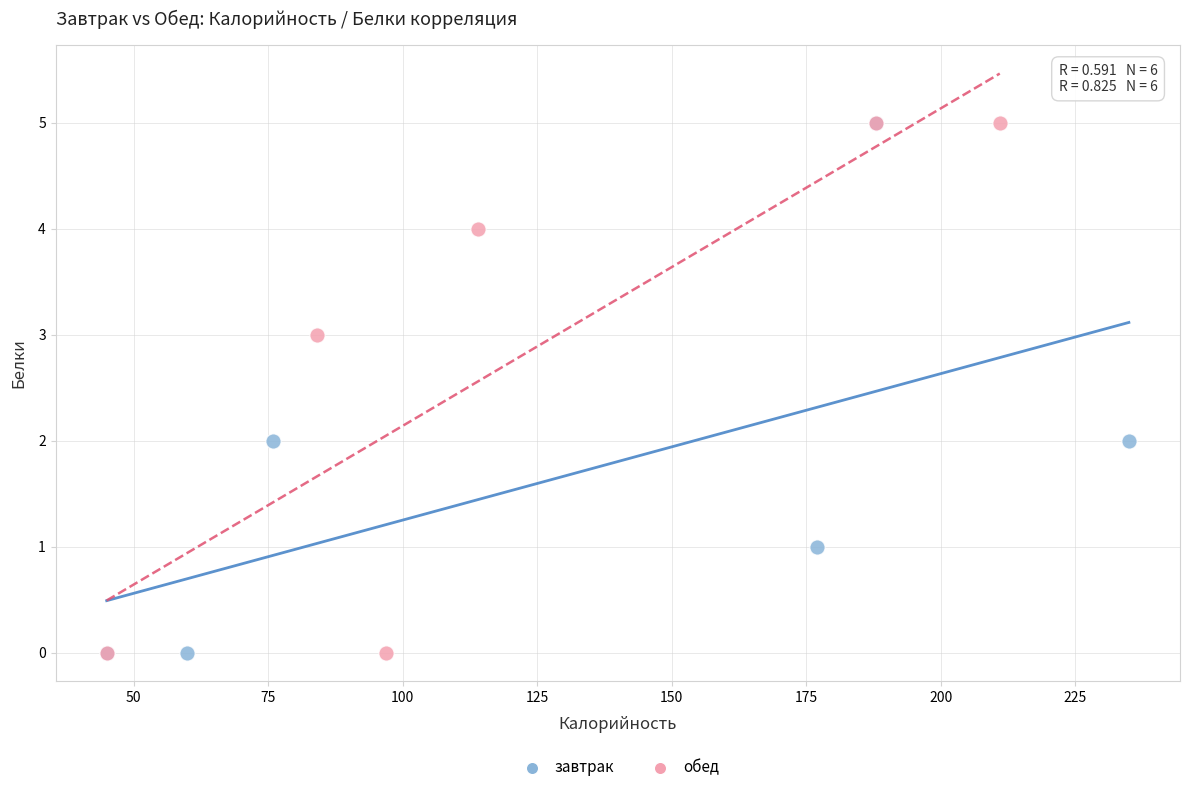

What are all the series names shown in the legend?

завтрак, обед